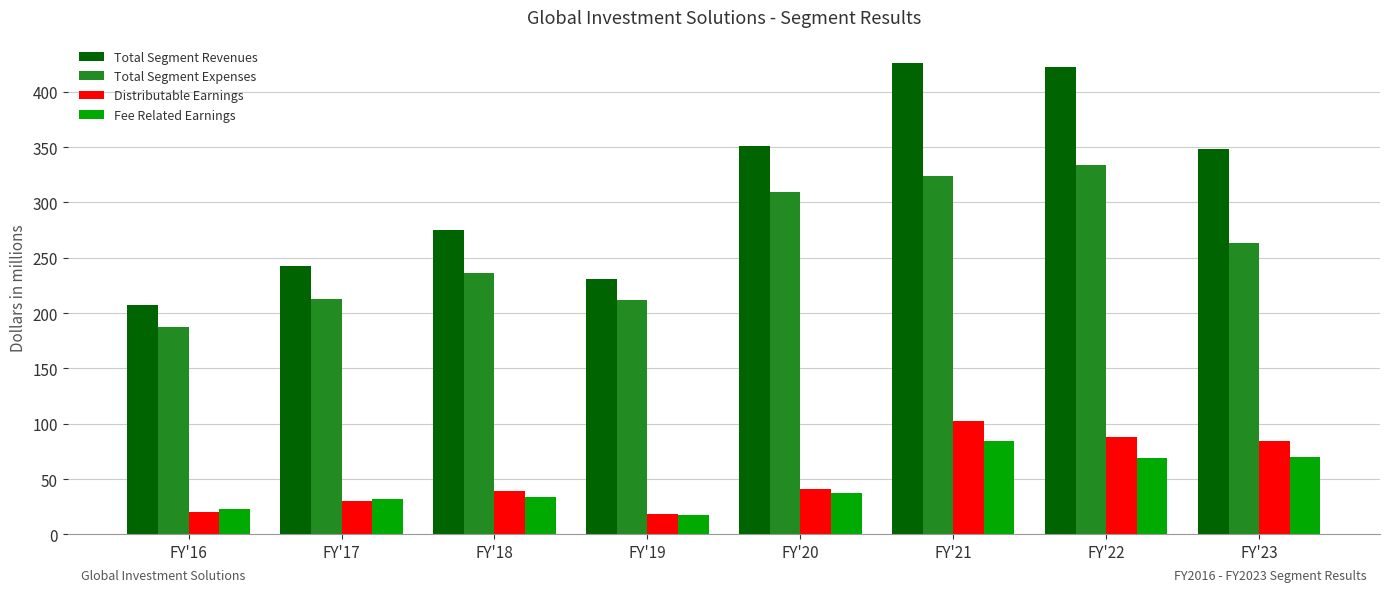

What is the difference between the Total Segment Revenues values at FY'21 and FY'18?

150.6